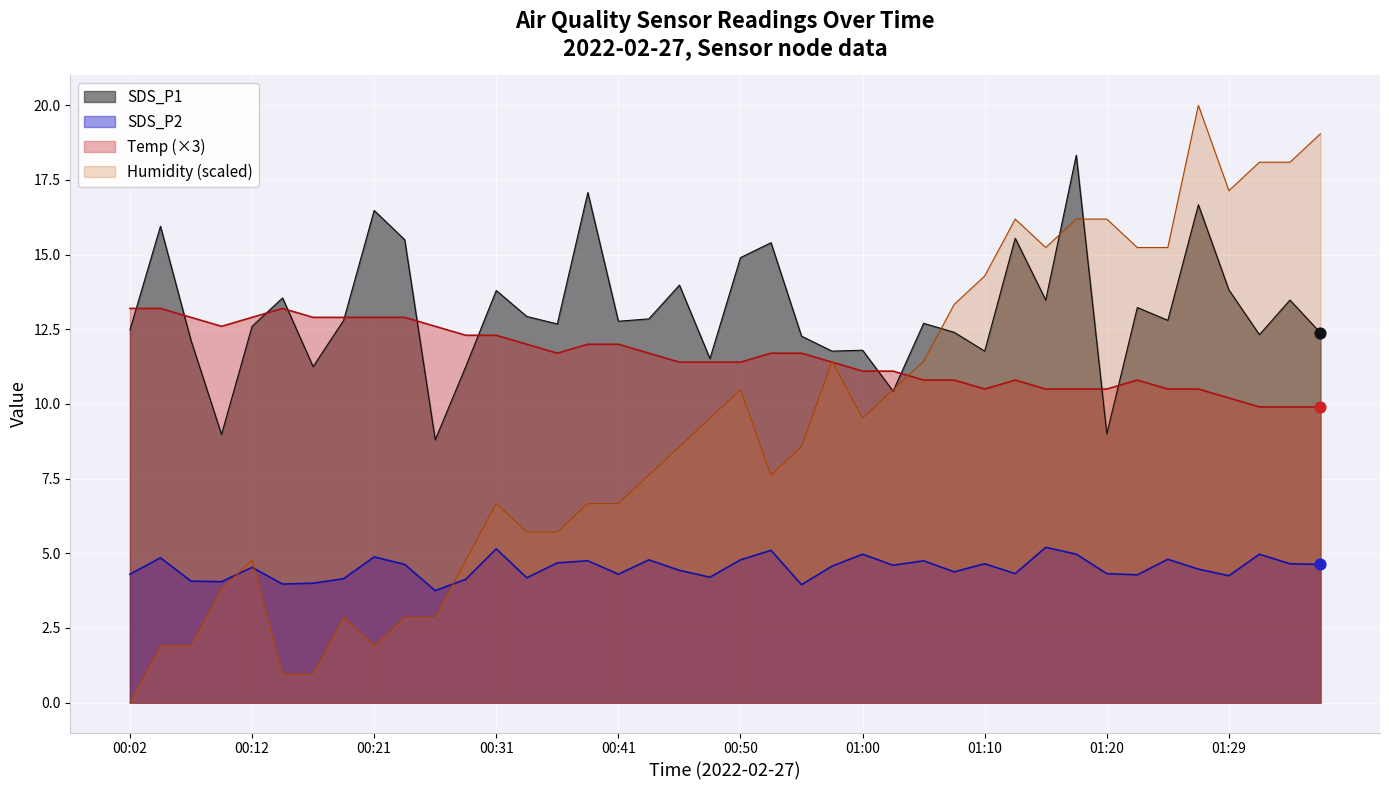

What are all the series names shown in the legend?

SDS_P1, SDS_P2, Temp (×3), Humidity (scaled)